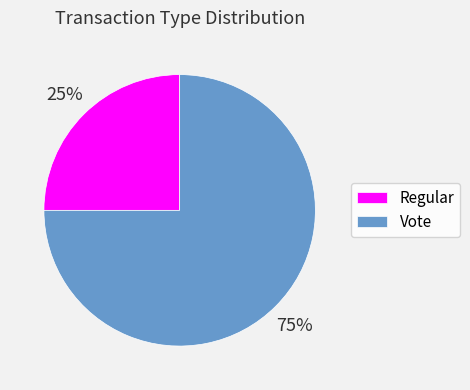

Which slice represents more than half of the pie?

Vote